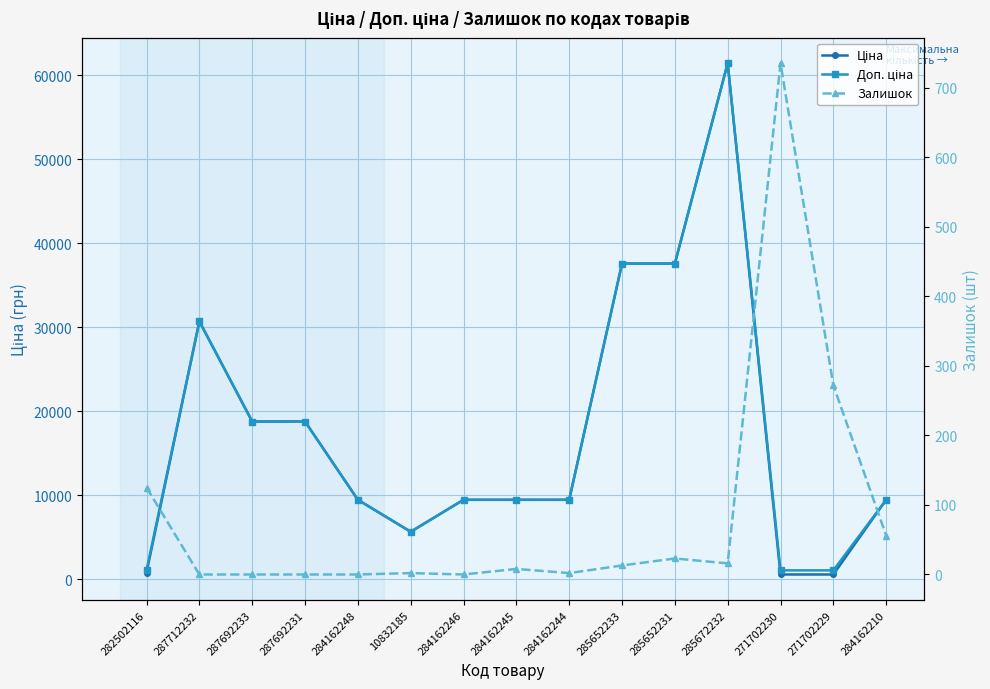

How many interior local valleys does the Доп. ціна series have?

1